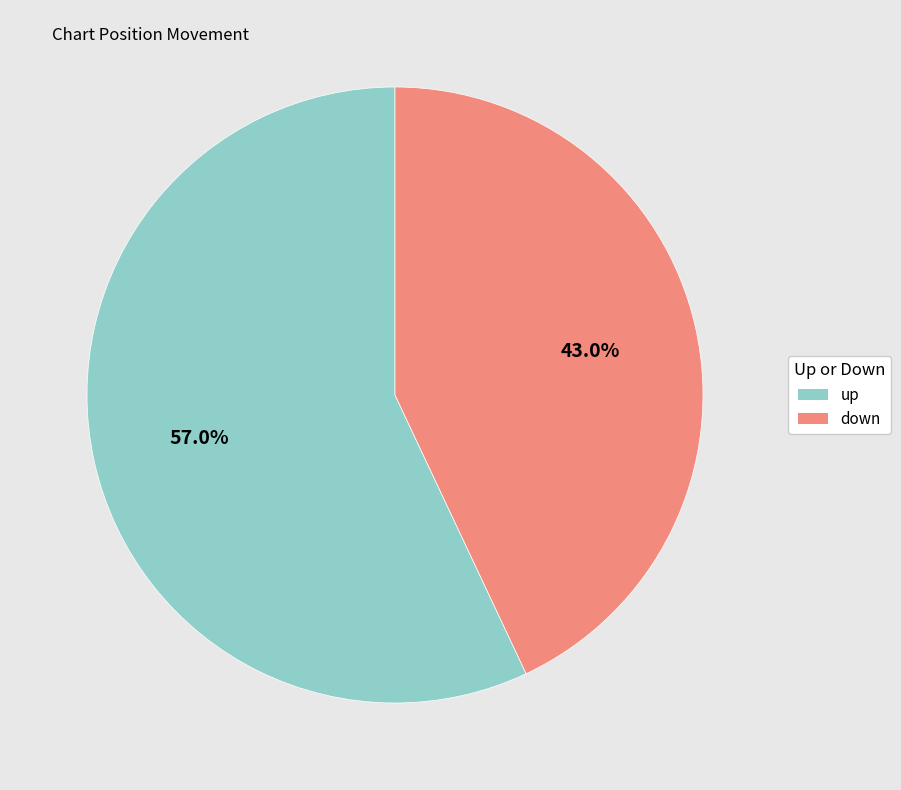

Is it true that down is 29% of the pie?

False